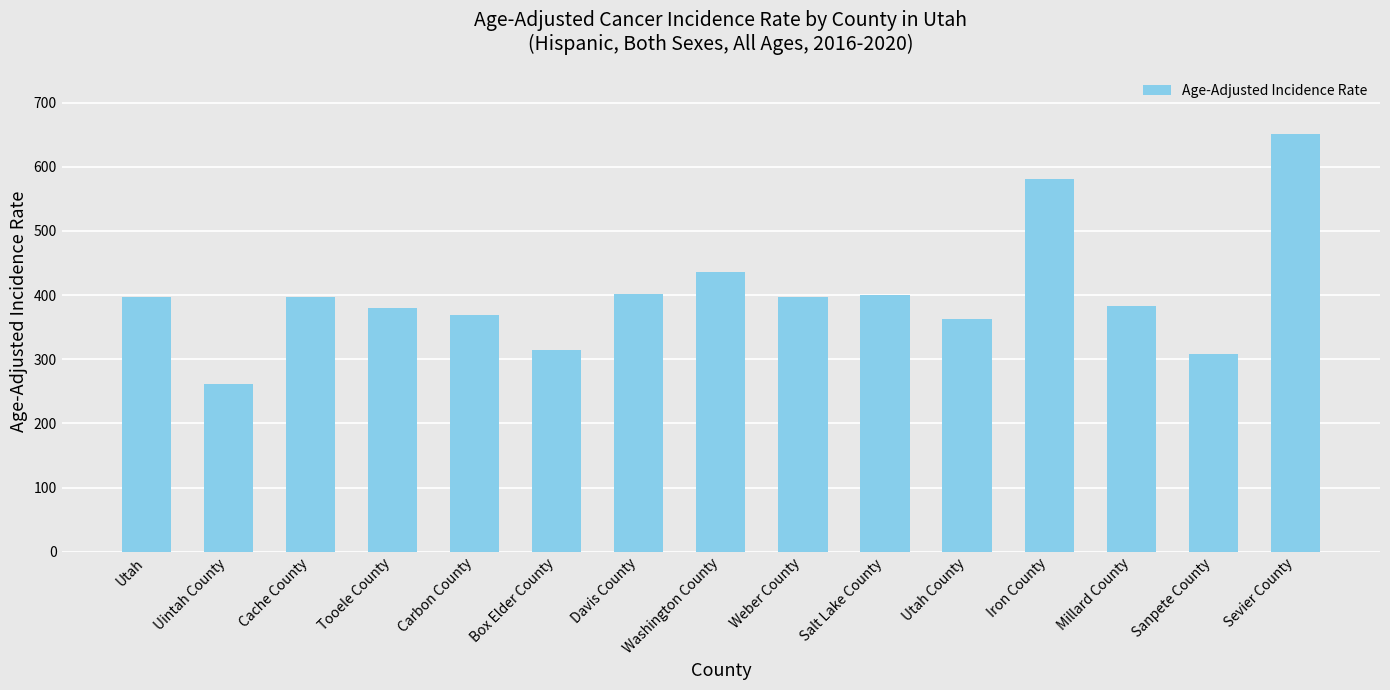

What is the label of the 5th bar from the left?

Carbon County